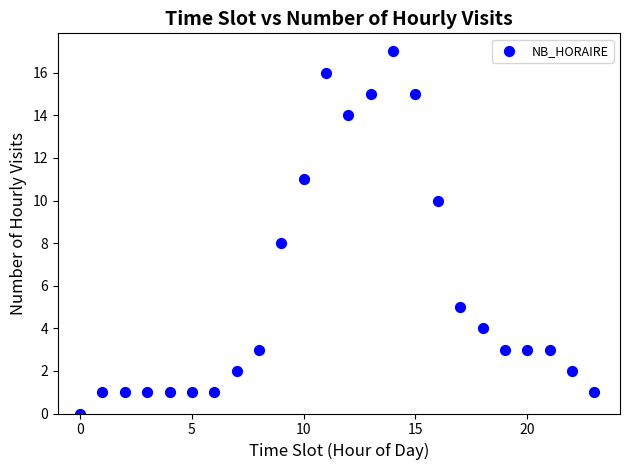

What is the range of Y values (max minus min)?

17